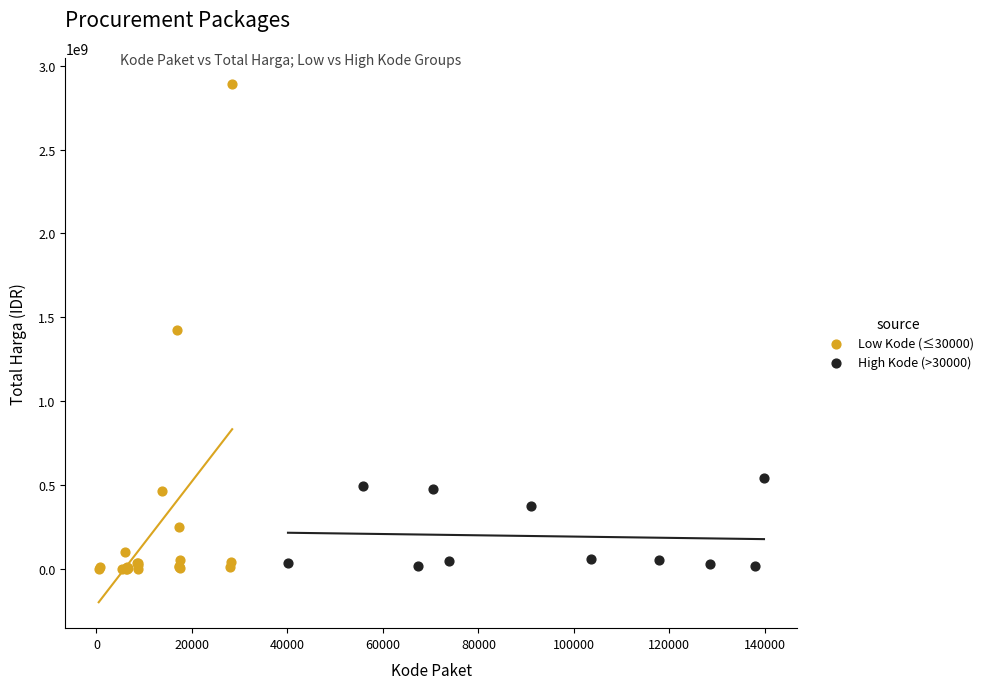

Which series contains the highest Y value?

Low Kode (≤30000)